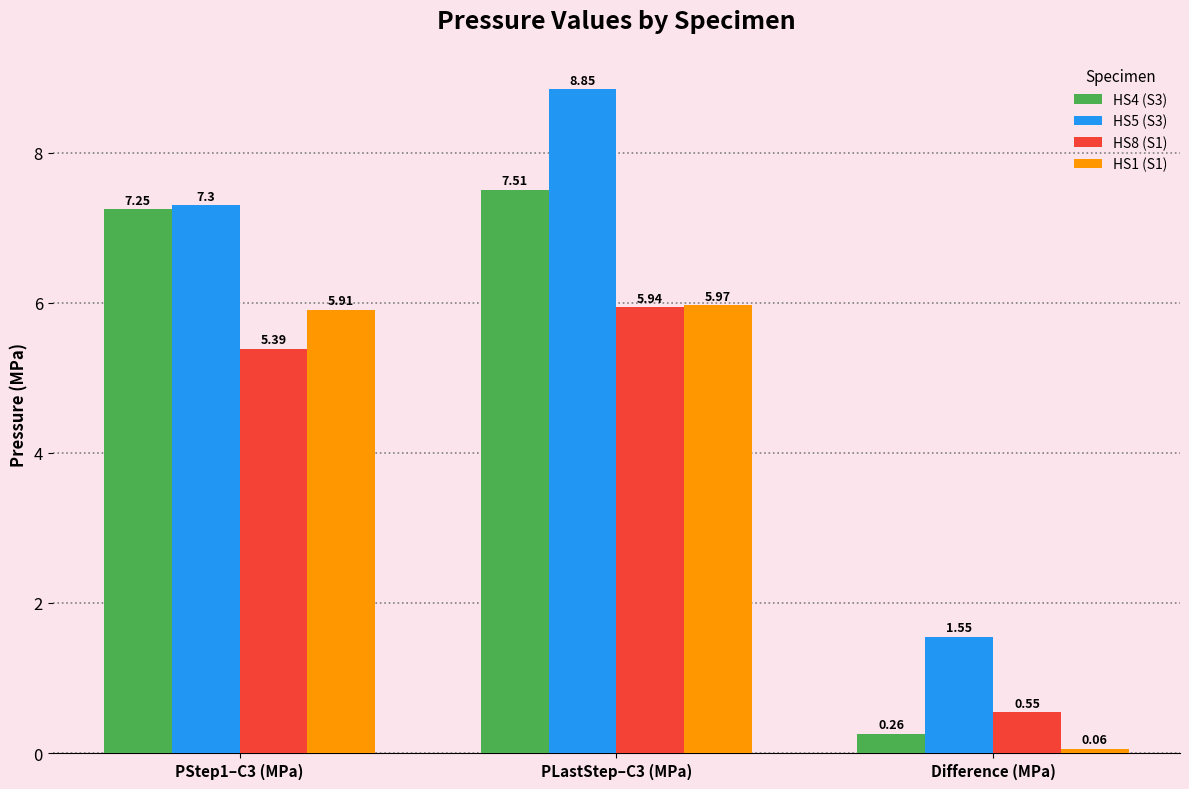

At which category is the sum across all series the highest?

PLastStep–C3 (MPa)